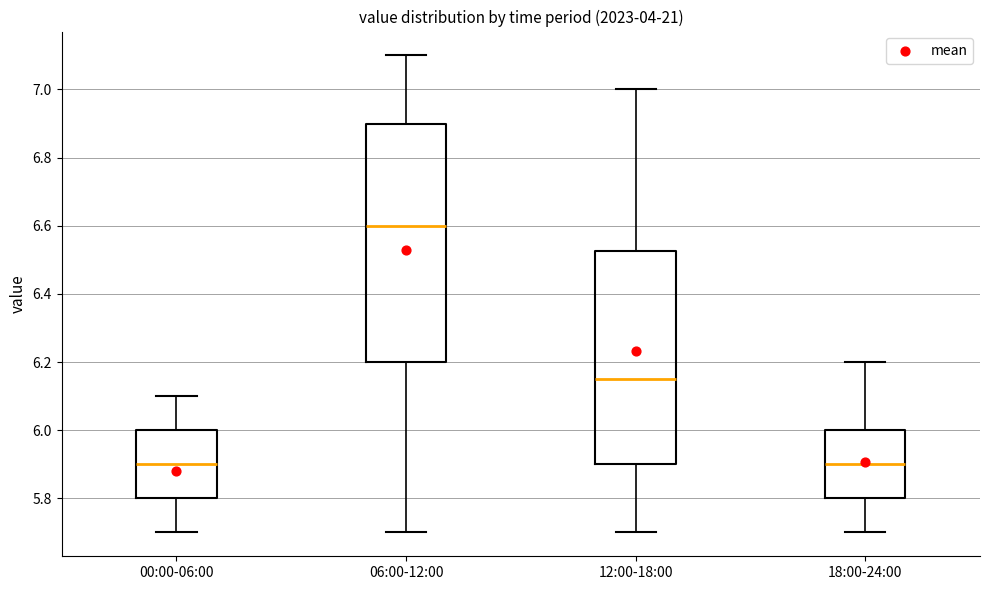

Where does the lower whisker of the box for 06:00-12:00 end on the y-axis? The values are not printed on the chart, so give them approximately, as read against the axis.

5.70